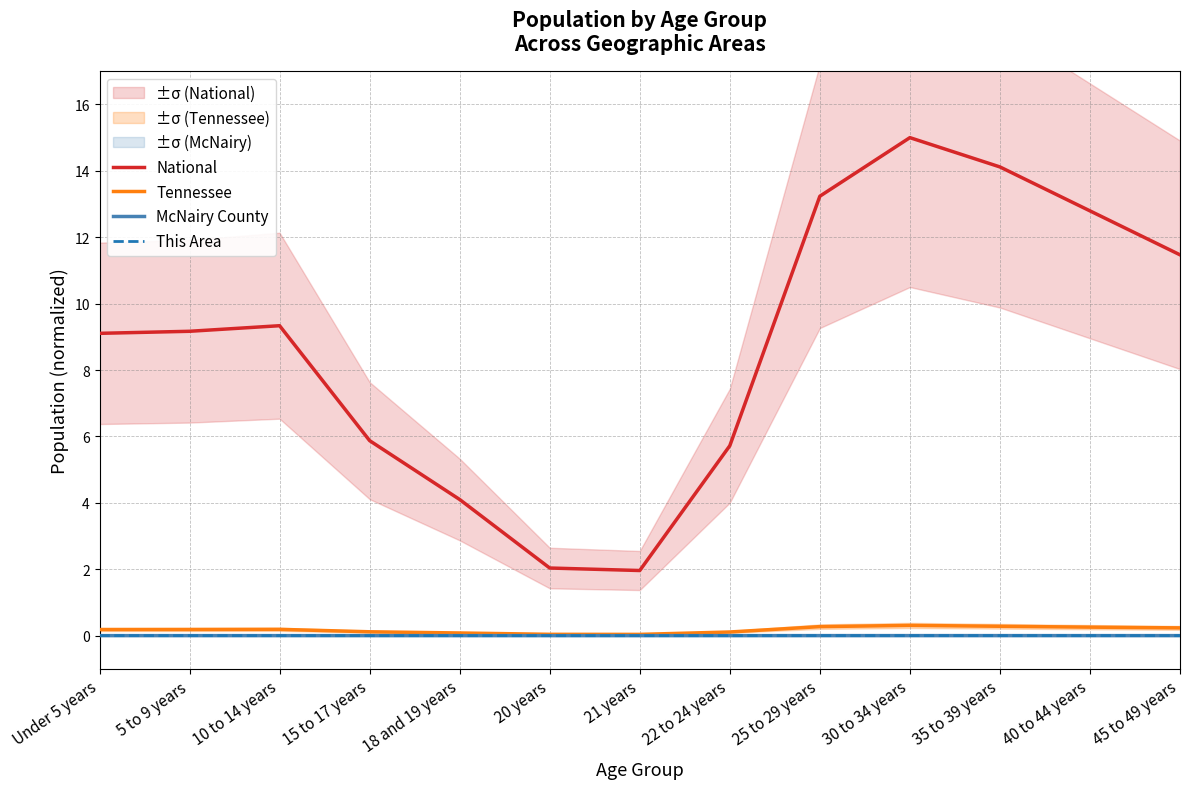

At how many categories does at least one series exceed 12?

4